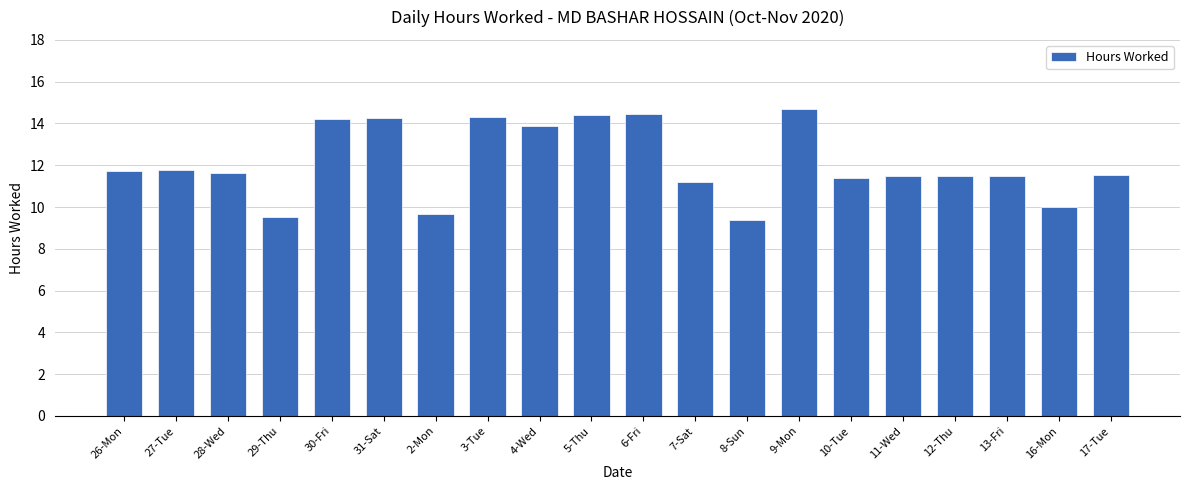

What is the change in value from 3-Tue to 5-Thu?

+0.1